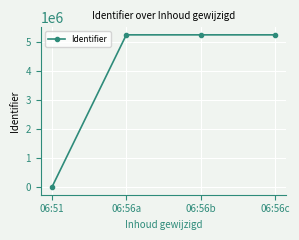

What is the approximate value at 06:56b, to the nearest 10?

5251790